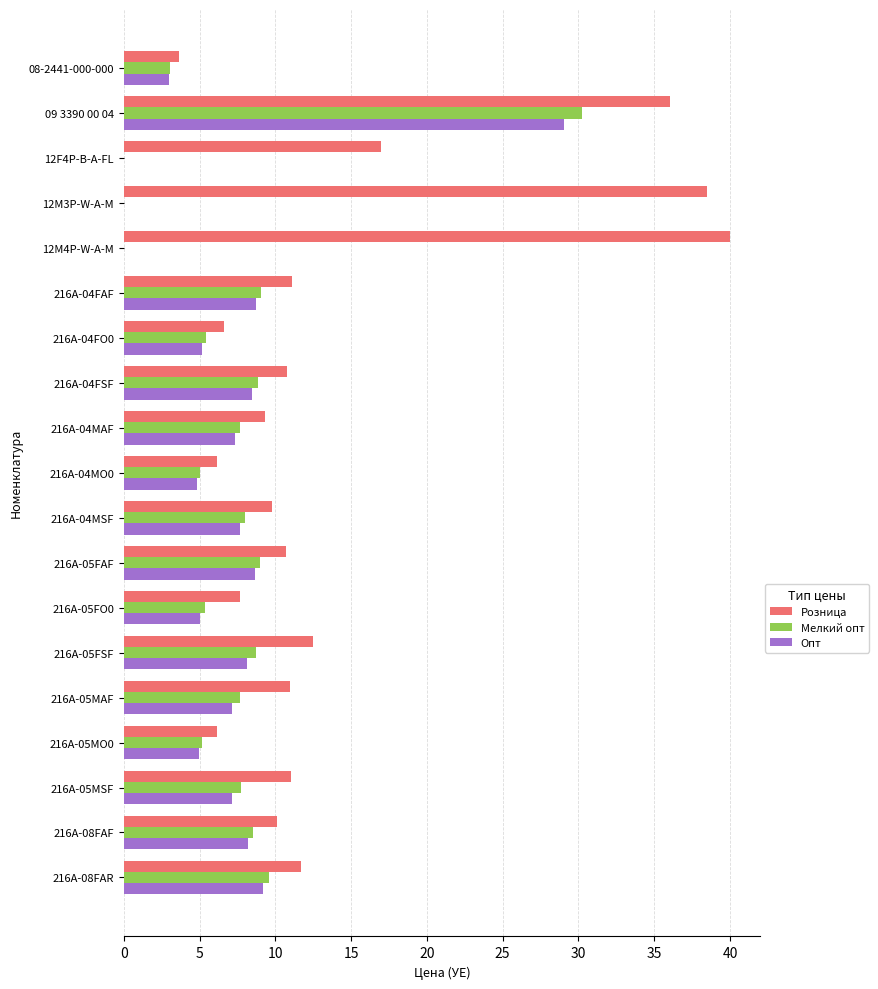

What is the maximum value shown in the chart?

40.0